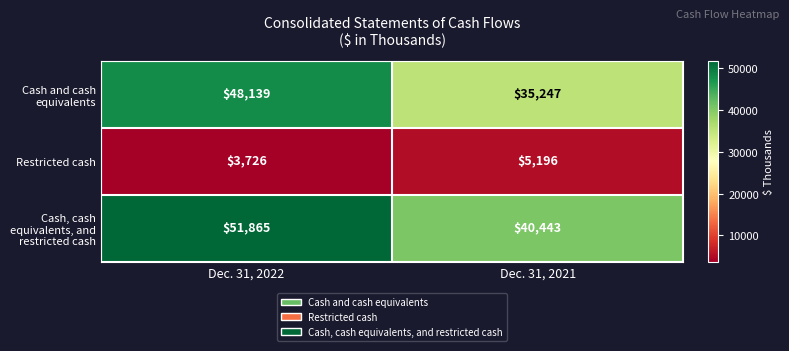

What is the minimum value shown in the chart?

3726